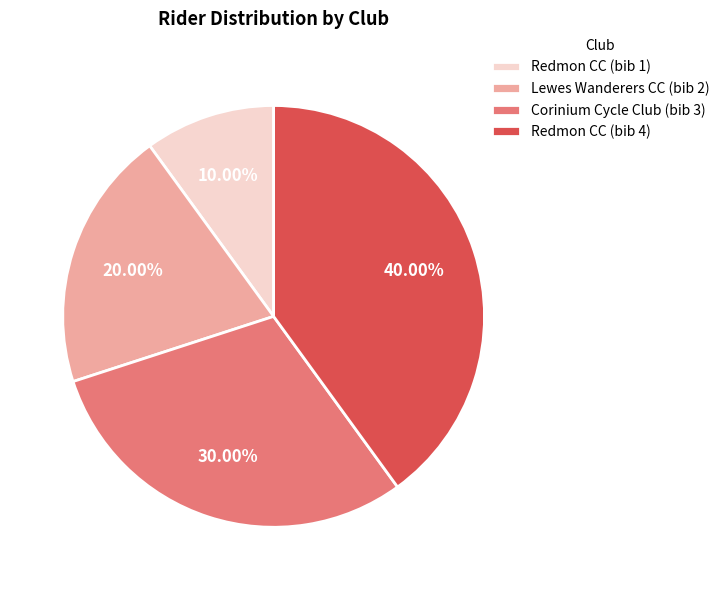

Rank the categories by value from highest to lowest.

Redmon CC (bib 4), Corinium Cycle Club (bib 3), Lewes Wanderers CC (bib 2), Redmon CC (bib 1)